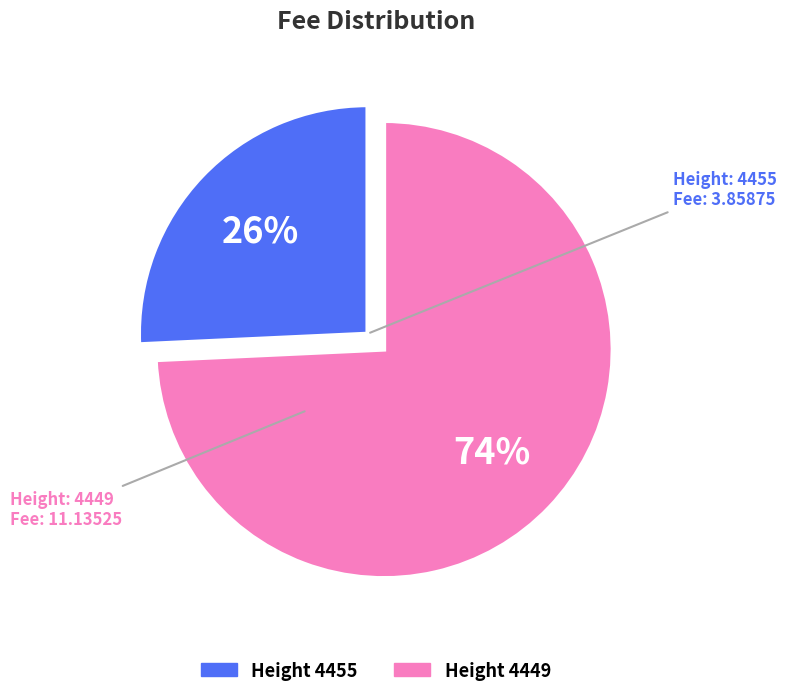

Does any single category account for the majority?

Yes